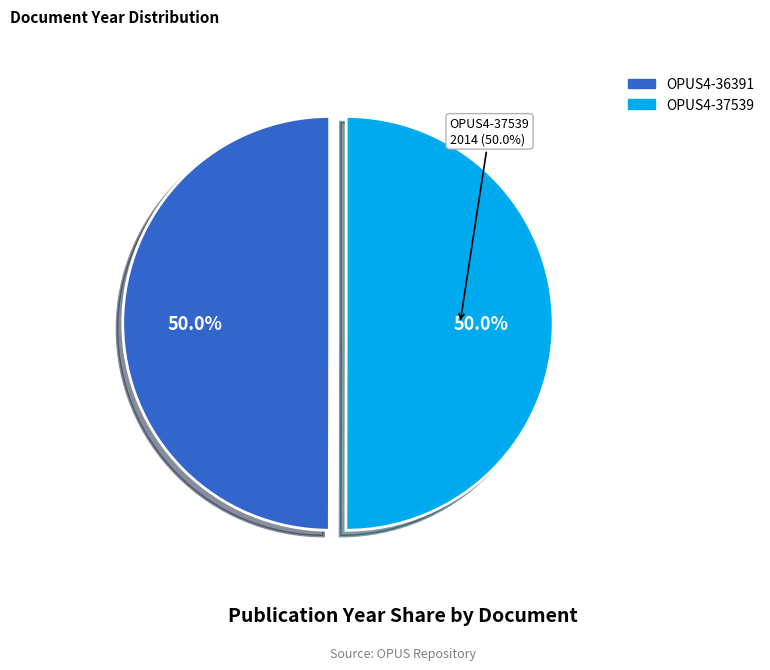

Which slice is the smallest?

OPUS4-36391